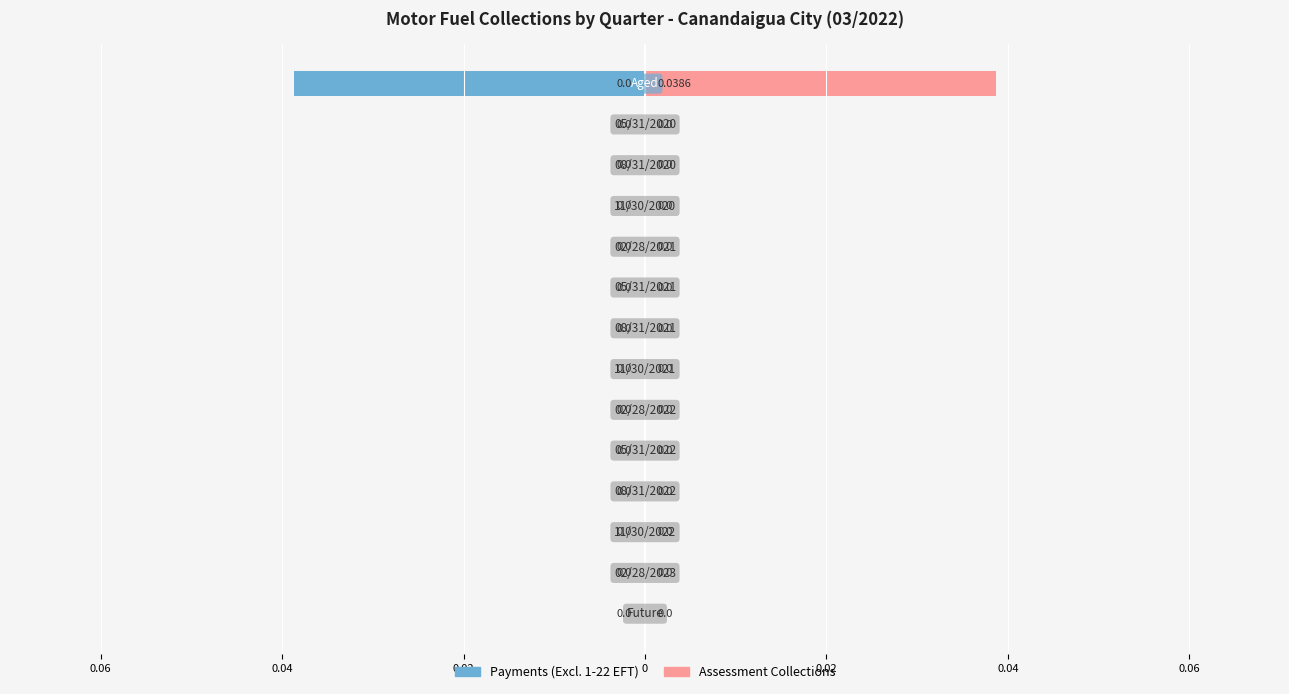

How many groups of bars are there?

14